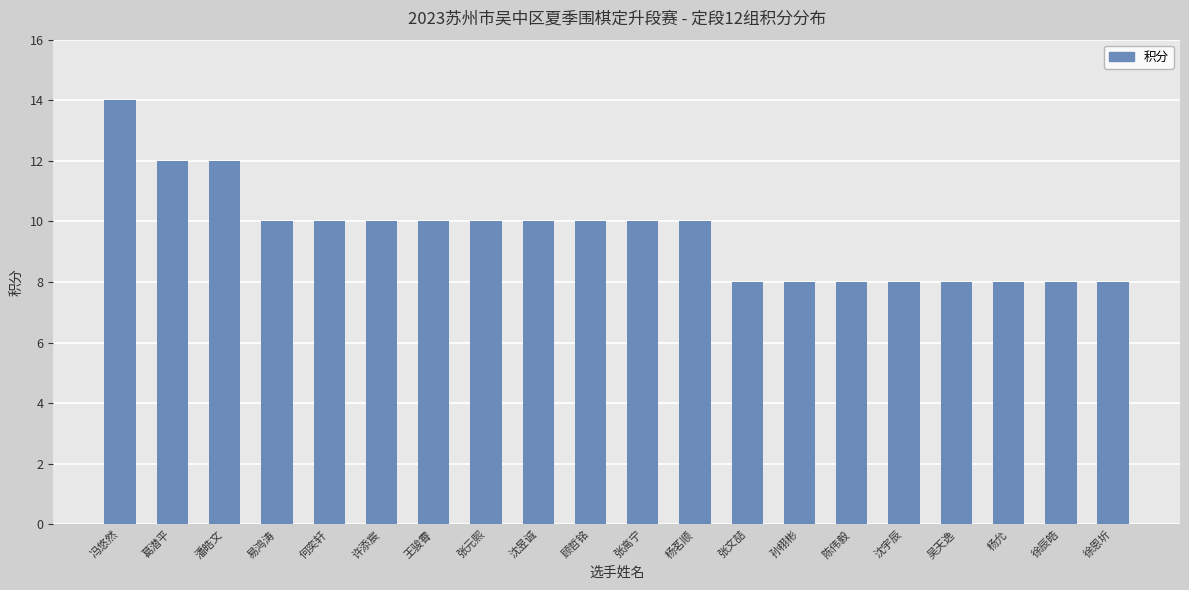

Reading right to left, transcribe all the data shown in this chart.

8	8	8	8	8	8	8	8	10	10	10	10	10	10	10	10	10	12	12	14